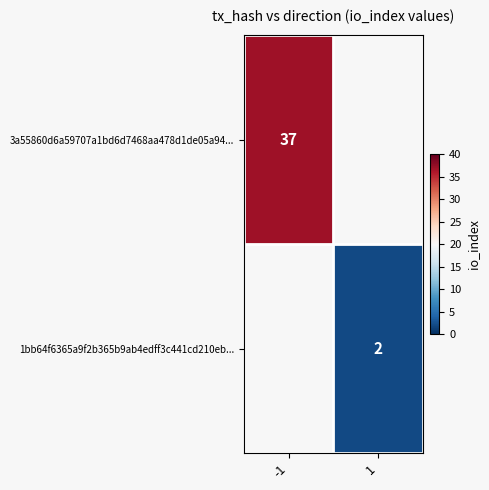

What is the maximum value shown in the chart?

37.0